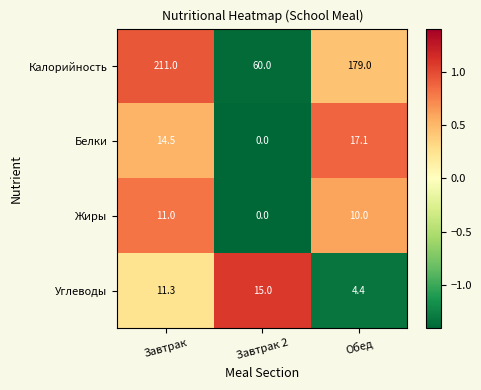

How many series are shown in this chart?

4